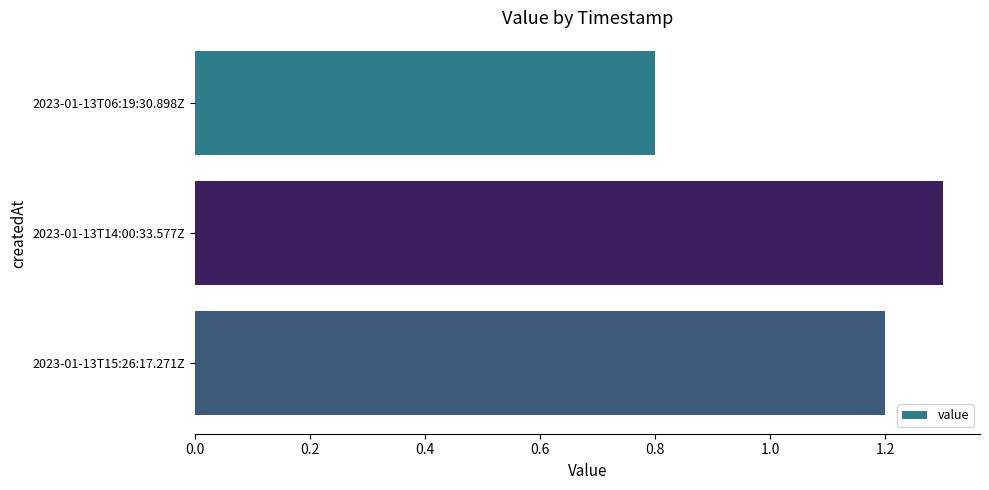

Reading top to bottom, list all the values displayed in this chart.

2023-01-13T06:19:30.898Z=0.8	2023-01-13T14:00:33.577Z=1.3	2023-01-13T15:26:17.271Z=1.2